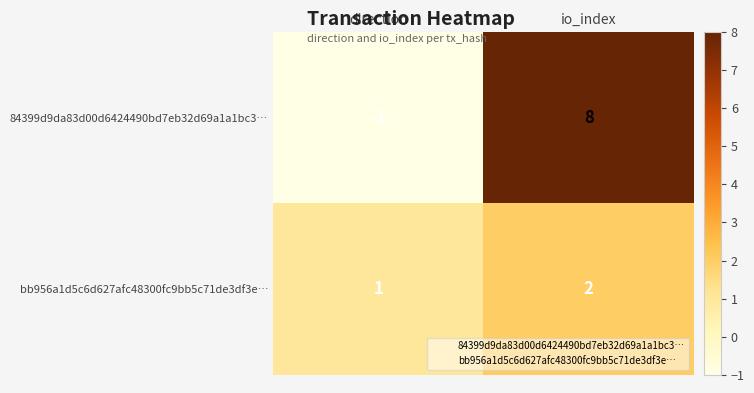

What is the difference between the 84399d9da83d00d6424490bd7eb32d69a1a1bc3… values at direction and io_index?

9